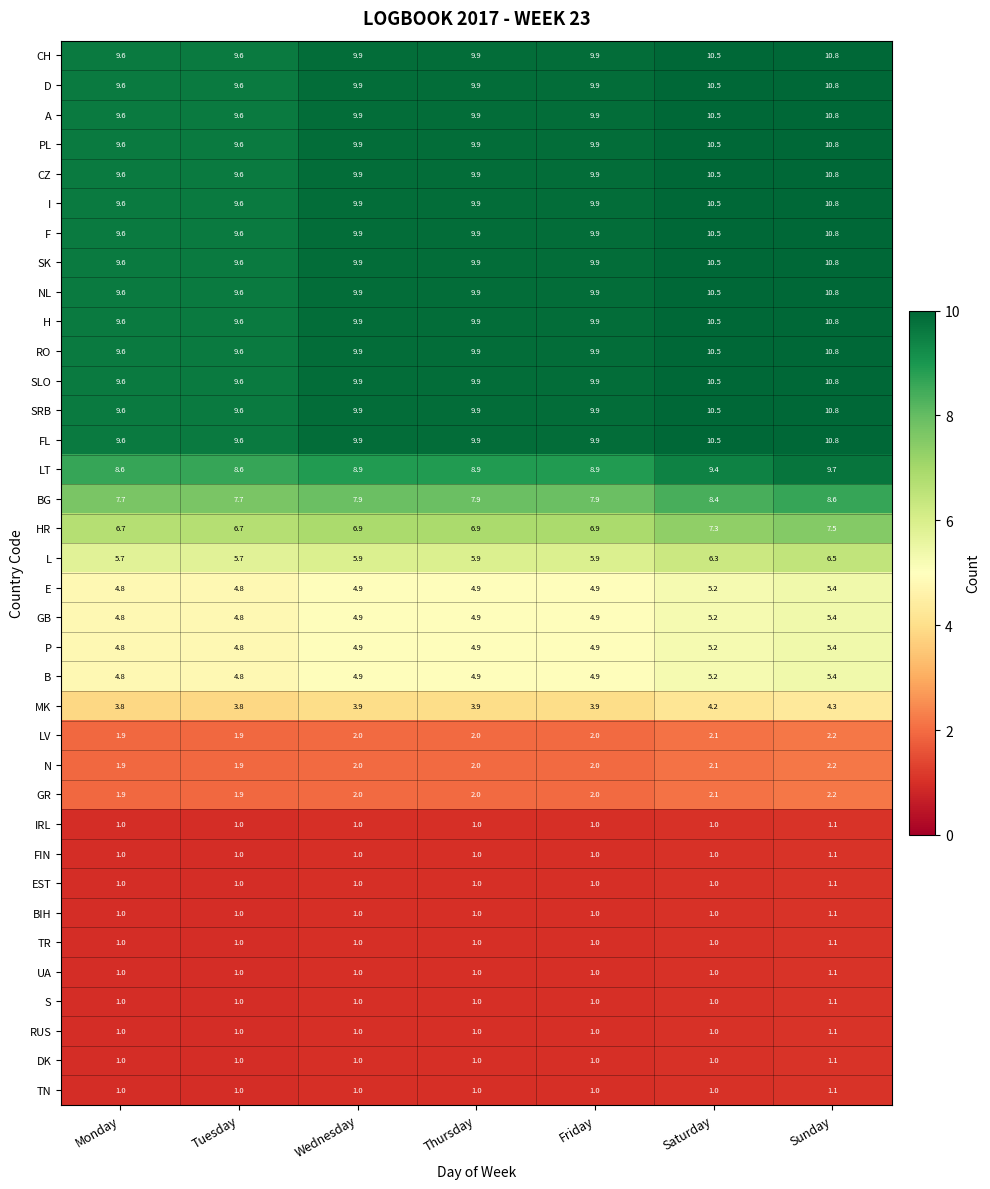

What is the difference between the highest and lowest values at Tuesday?

8.6